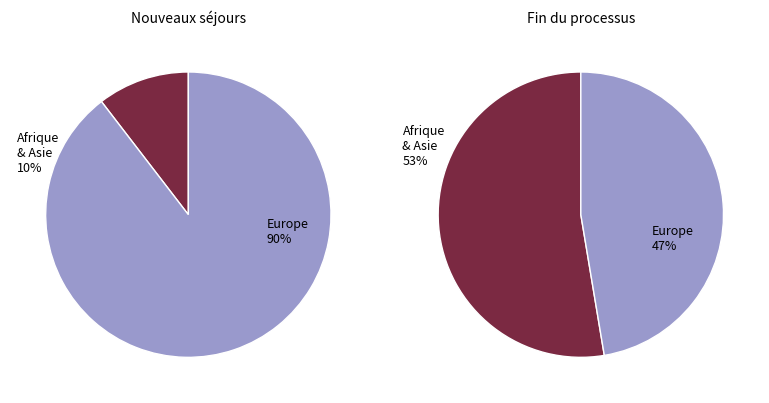

The Océanie slice represents 13% of the pie. True or false?

False